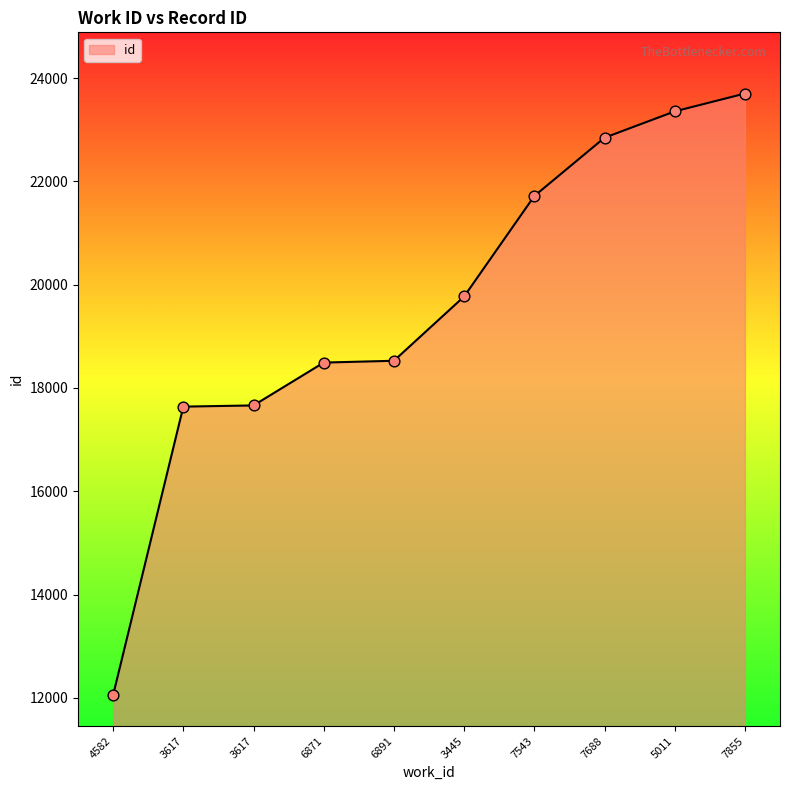

Which has a higher value, 3617 or 3617?

3617